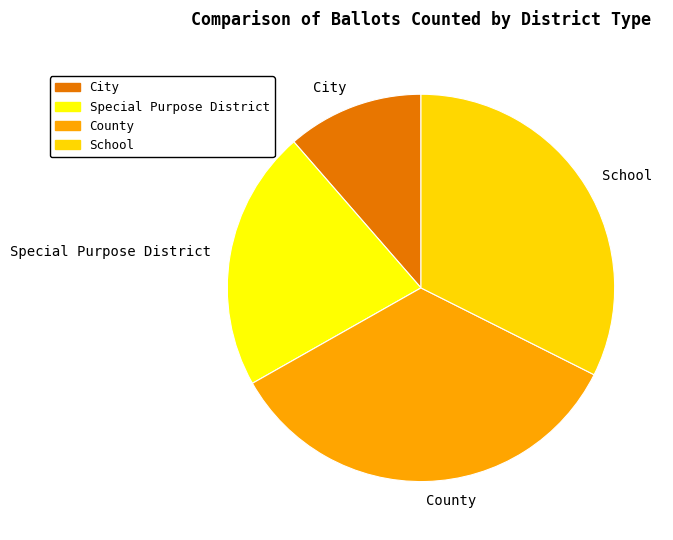

Do School and City together represent more than half of the pie?

No